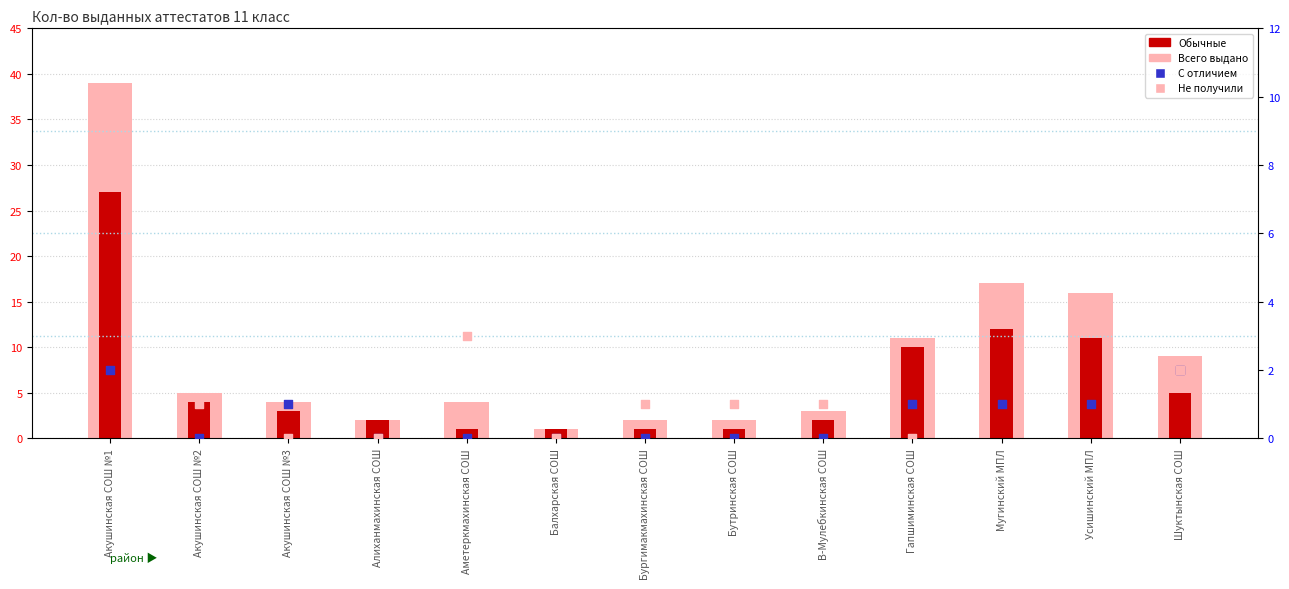

Is the value of С отличием at Балхарская СОШ greater than the value of Всего (всего выдано) at Балхарская СОШ?

No